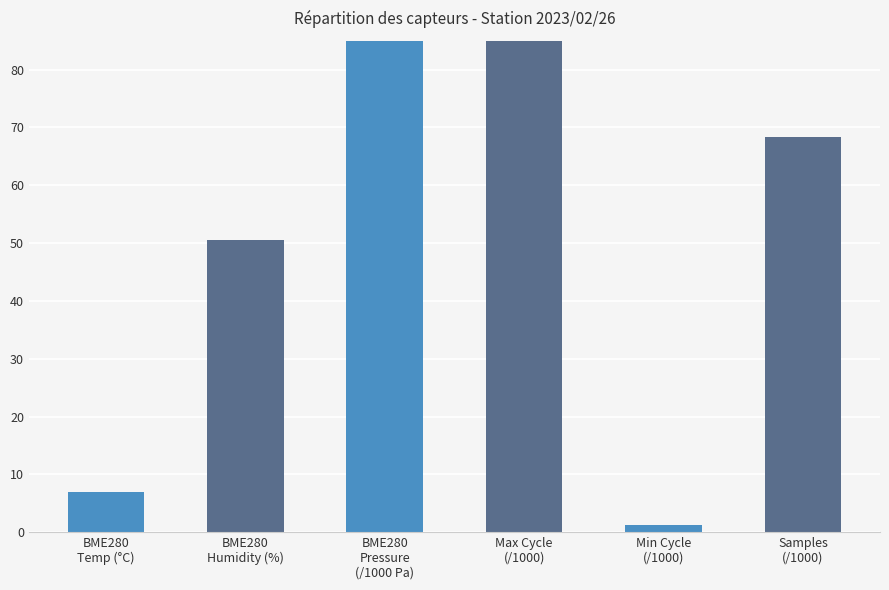

Which has a higher value, Samples
(/1000) or BME280
Temp (°C)?

Samples
(/1000)